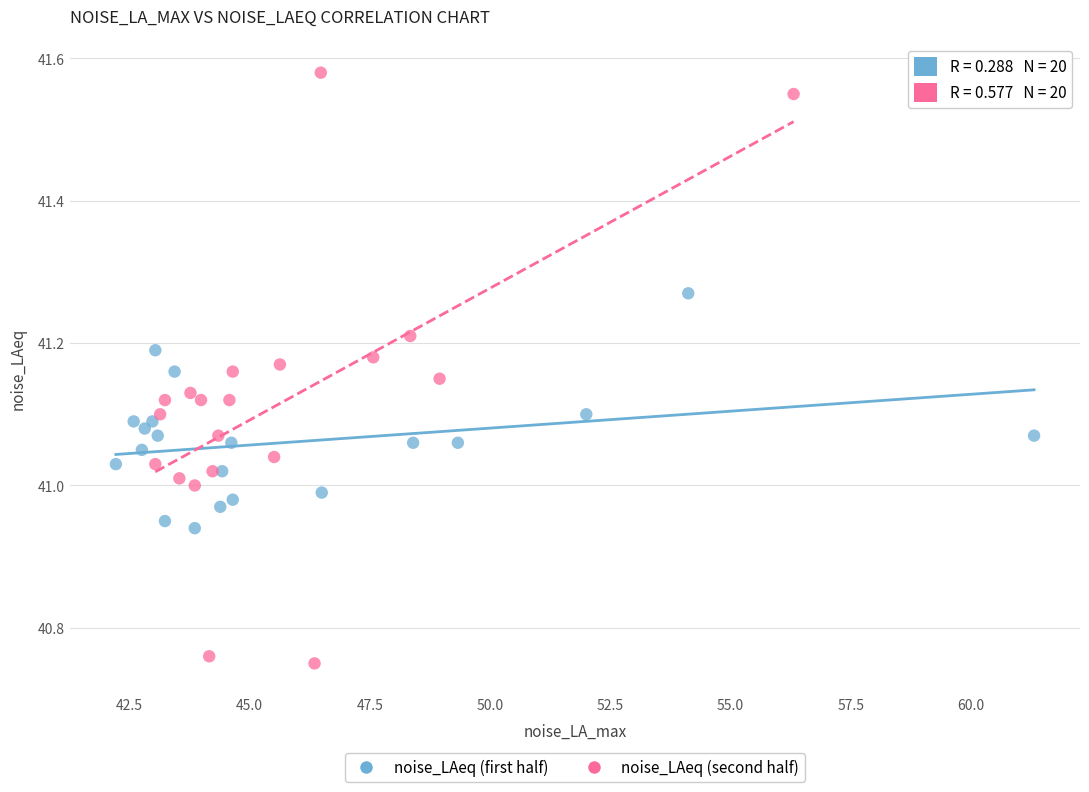

Which series contains the lowest Y value?

noise_LAeq (second half)